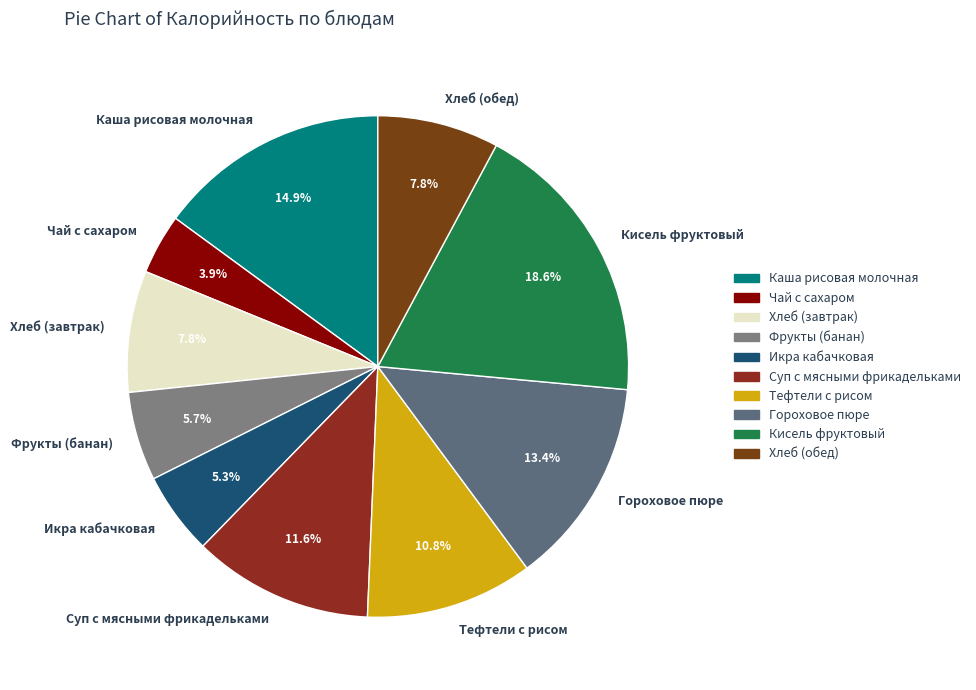

Which slice is the largest?

Кисель фруктовый